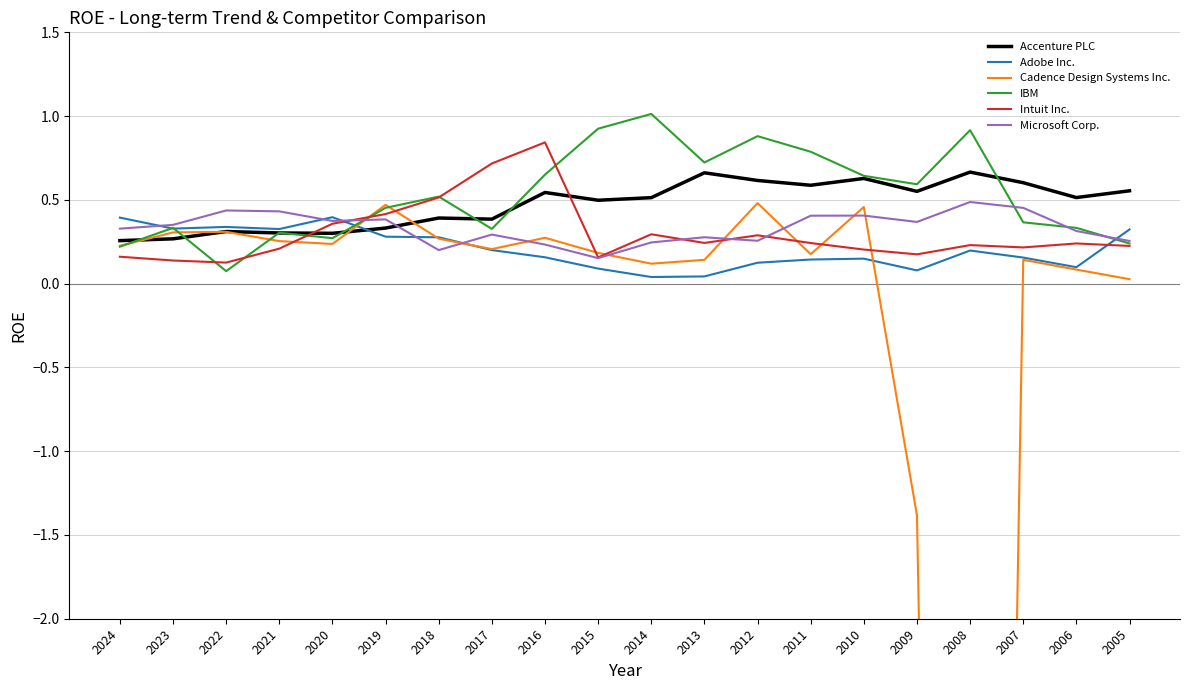

What is the value of the Accenture PLC point at the 17th from the left?

0.7